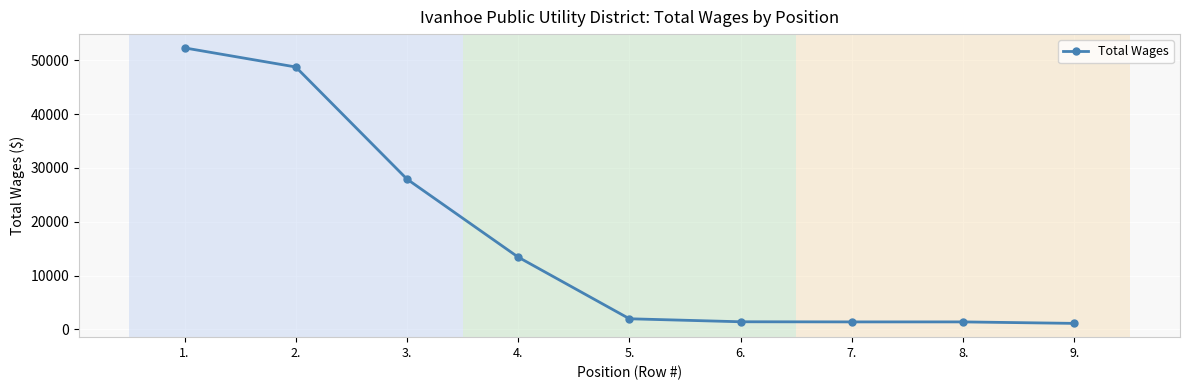

Between 4. and 1., which is larger?

1.